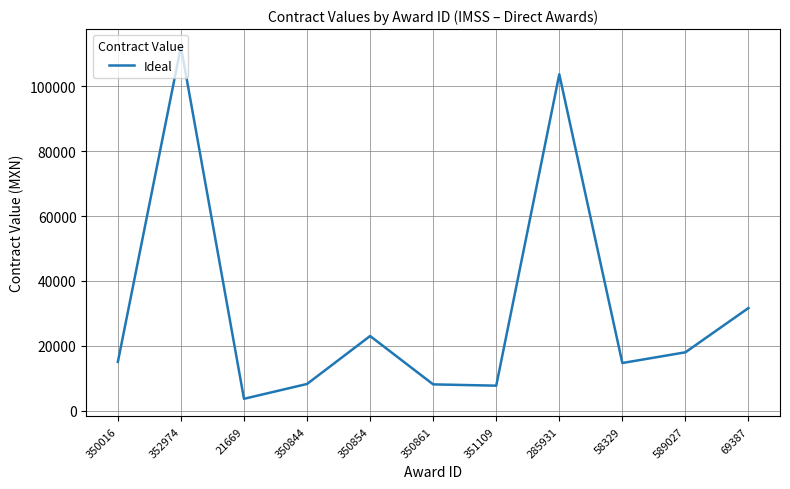

Does the chart have visible grid lines?

Yes